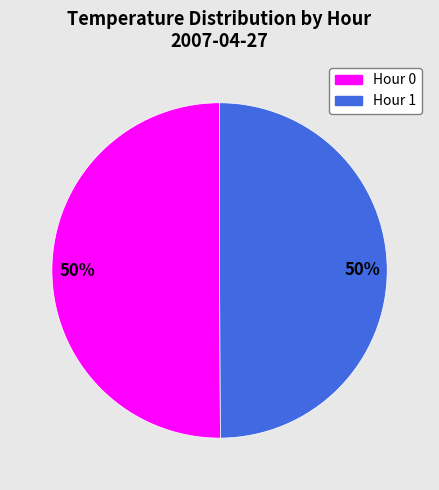

Approximately how many times larger is the value at Hour 1 compared to Hour 0?

1.0